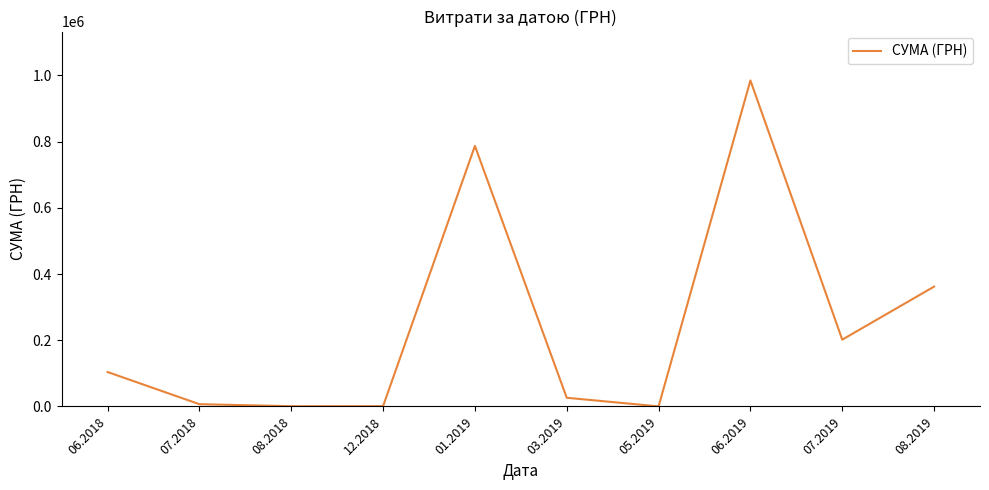

What is the average value?

247410.8